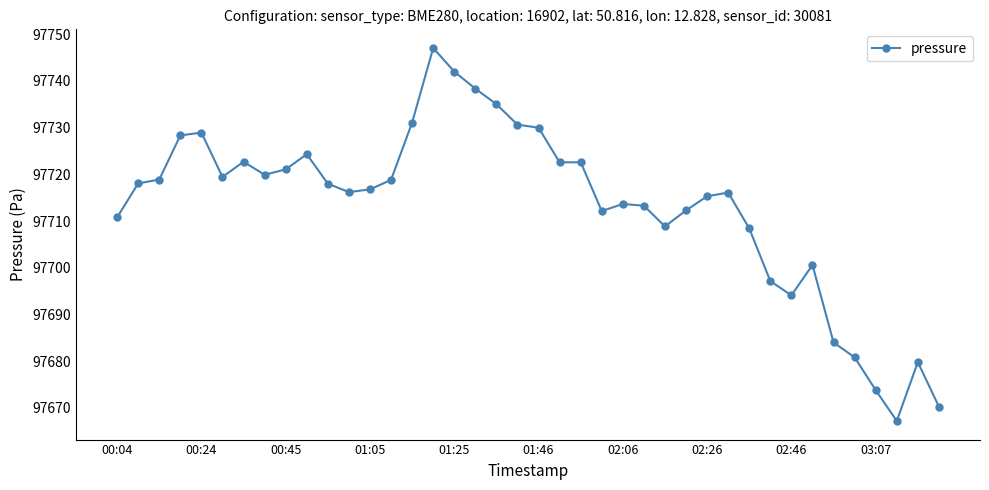

How many lines are shown in the chart?

1